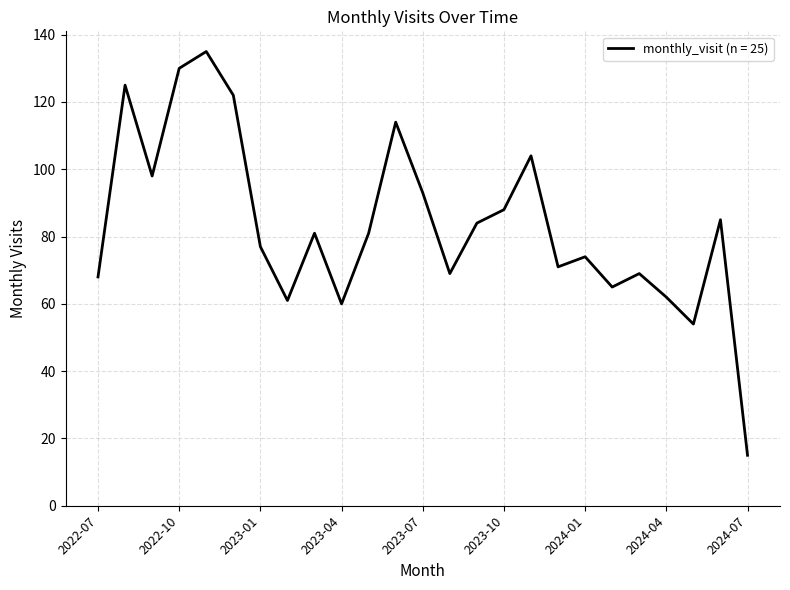

What is the greatest value displayed?

135